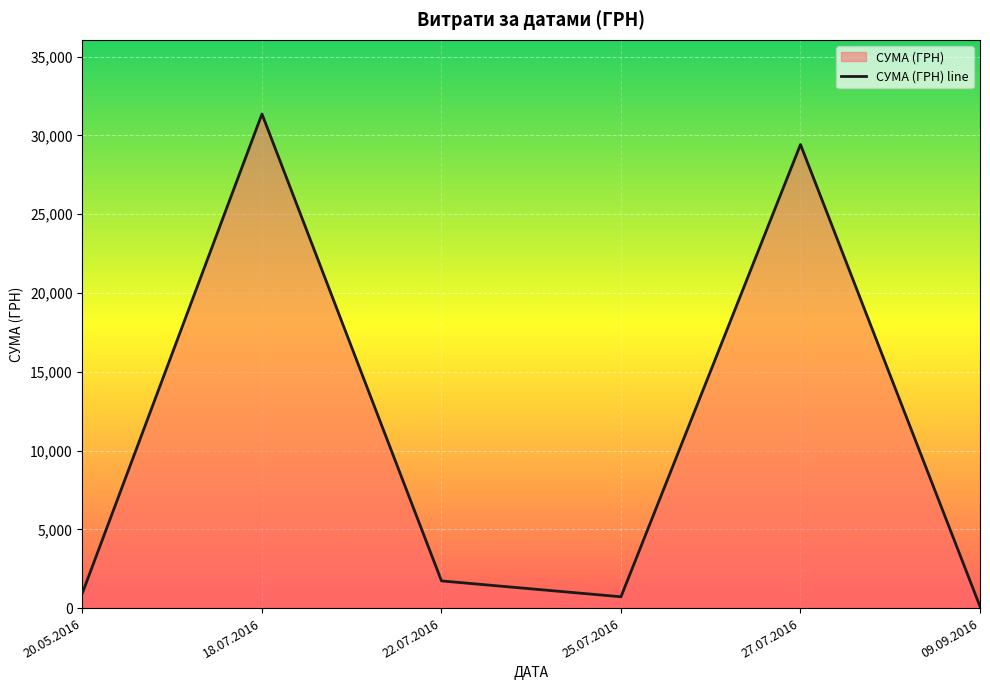

Between 20.05.2016 and 09.09.2016, which is larger?

20.05.2016